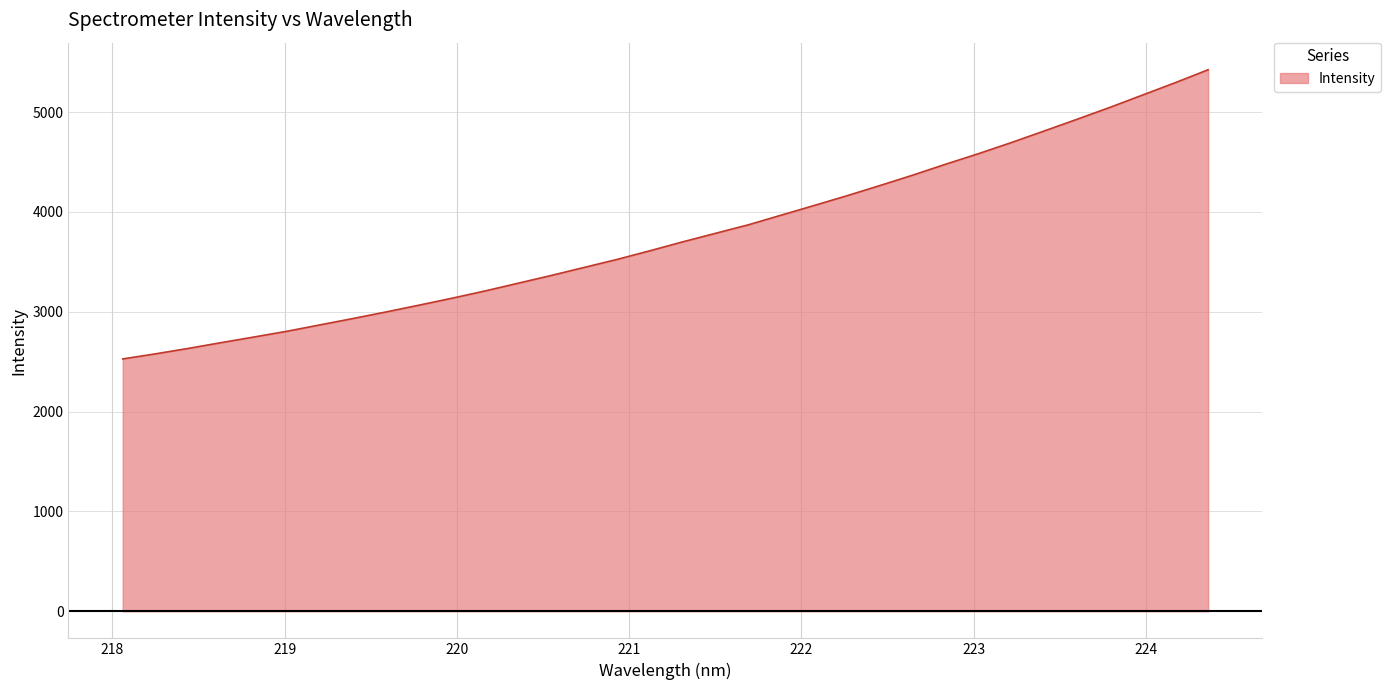

What is the smallest value displayed?

2528.0